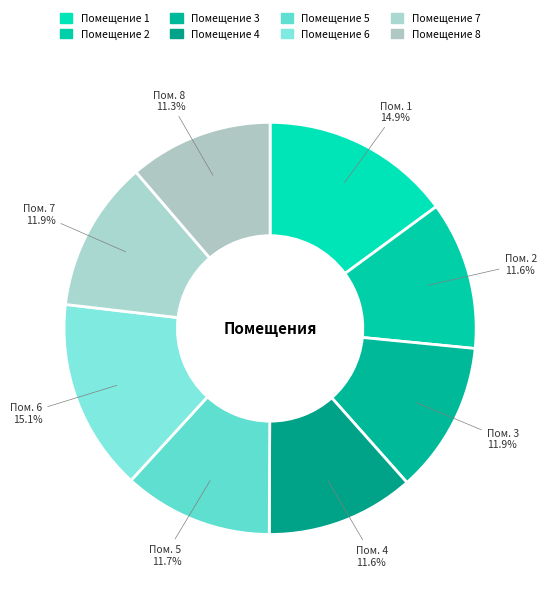

What is the smallest slice in the pie chart?

8